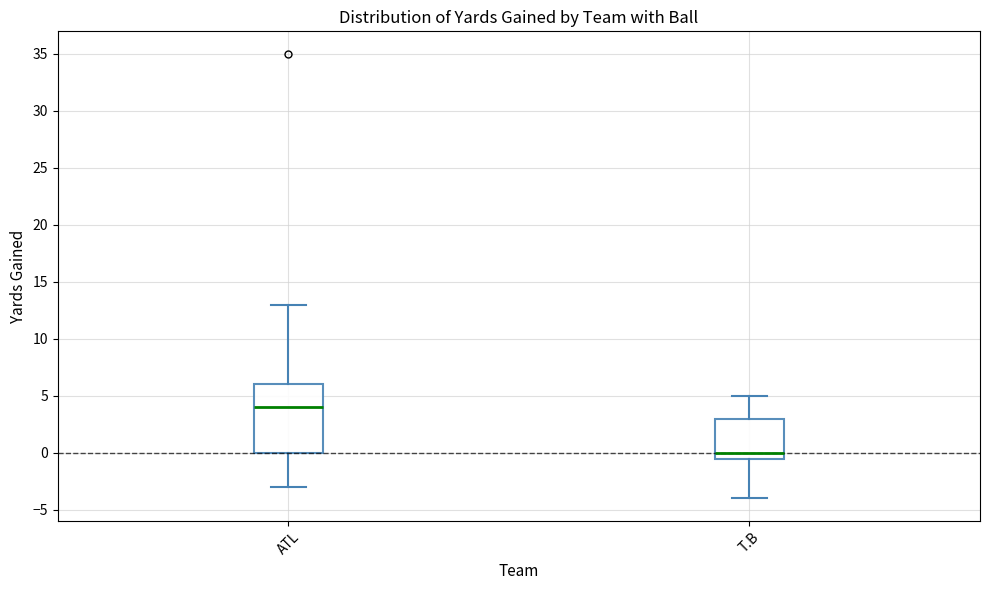

Which box is the tallest, from its lower edge to its upper edge?

ATL